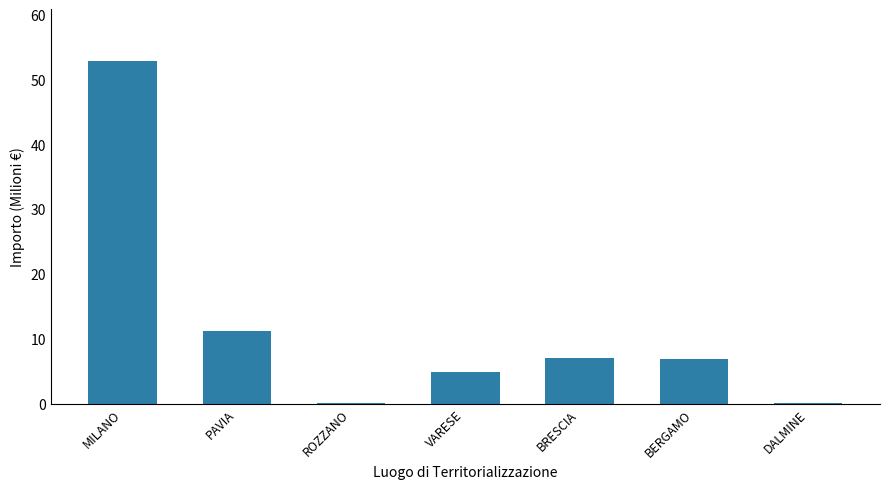

Are the bars horizontal?

No